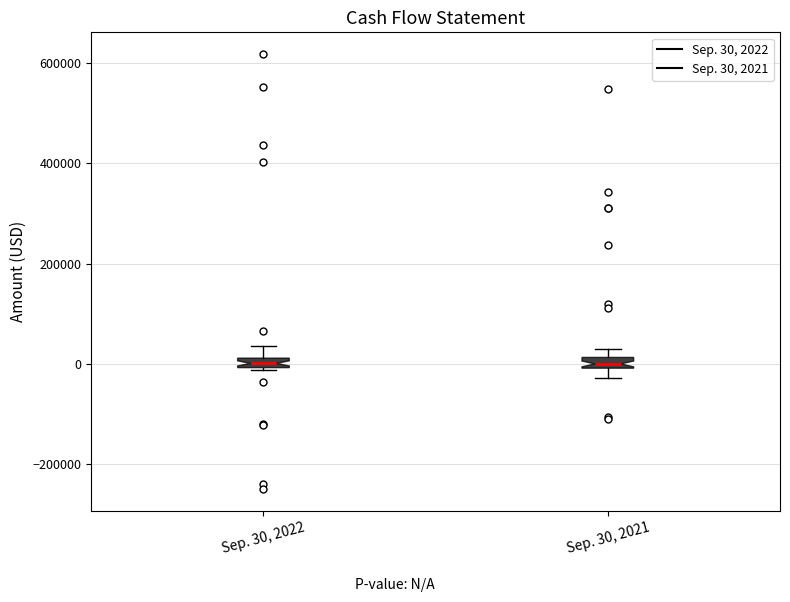

Where does the upper whisker of the box for Sep. 30, 2022 end on the y-axis? The values are not printed on the chart, so give them approximately, as read against the axis.

40000